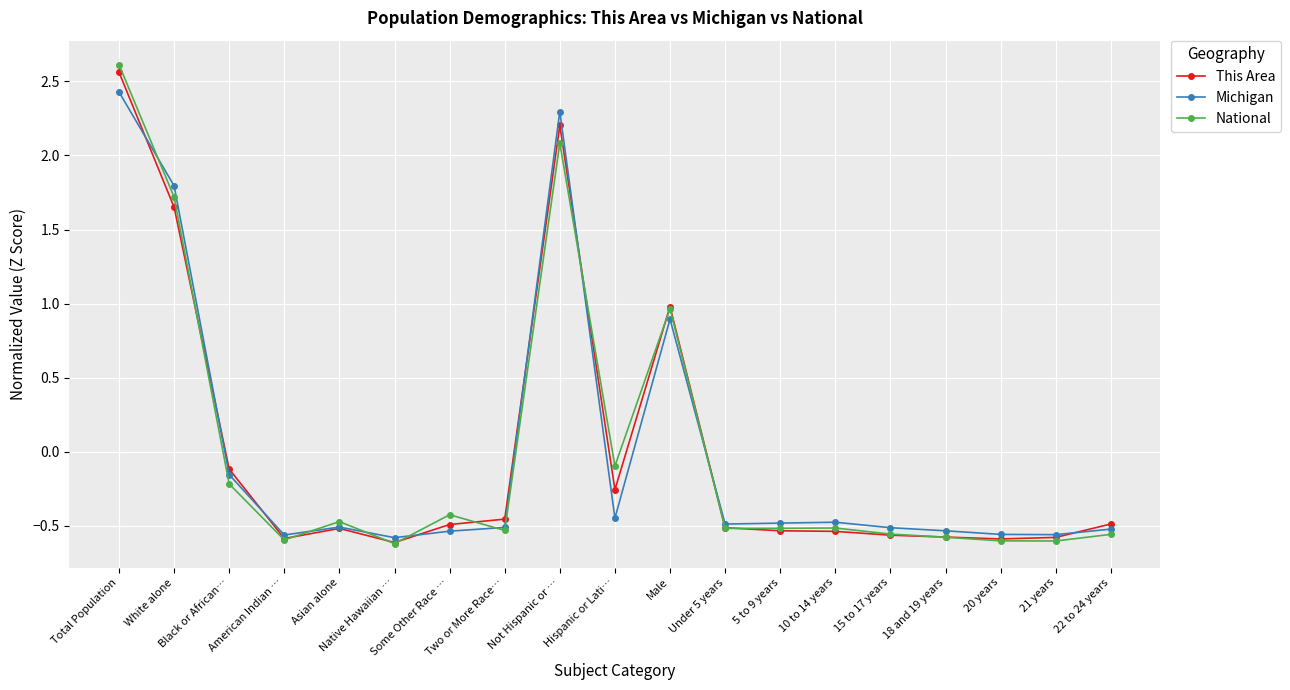

How many data points in Michigan are above 0?

4